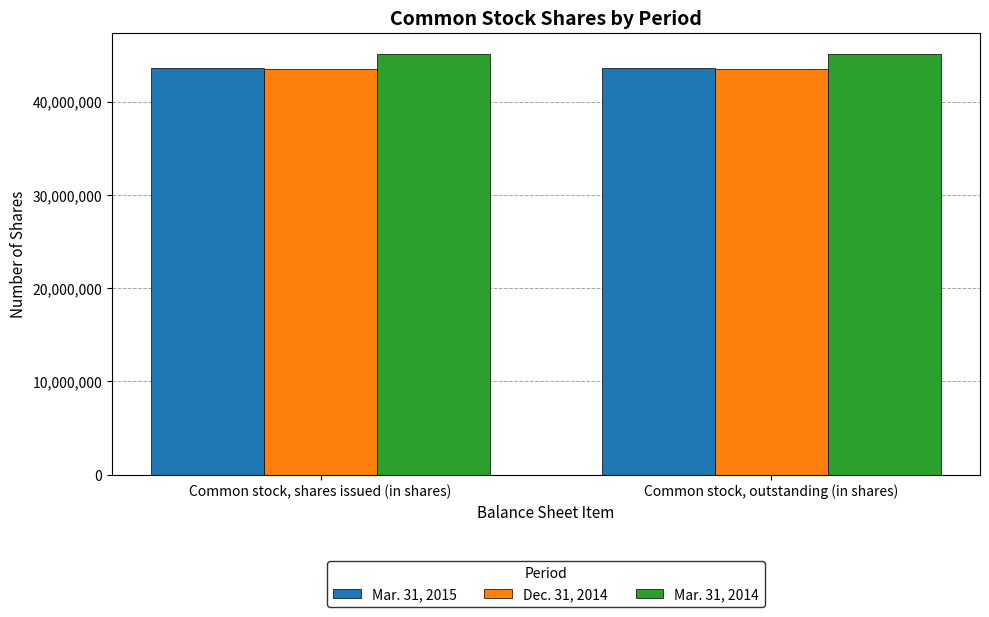

What position from the left is Common stock, outstanding (in shares)?

2